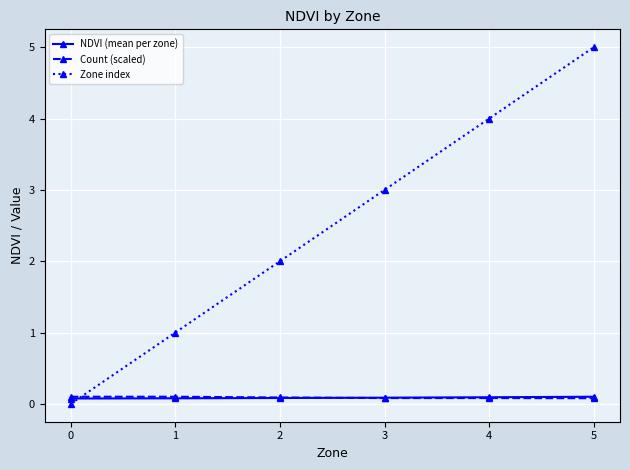

At which label does Zone index reach its peak?

5